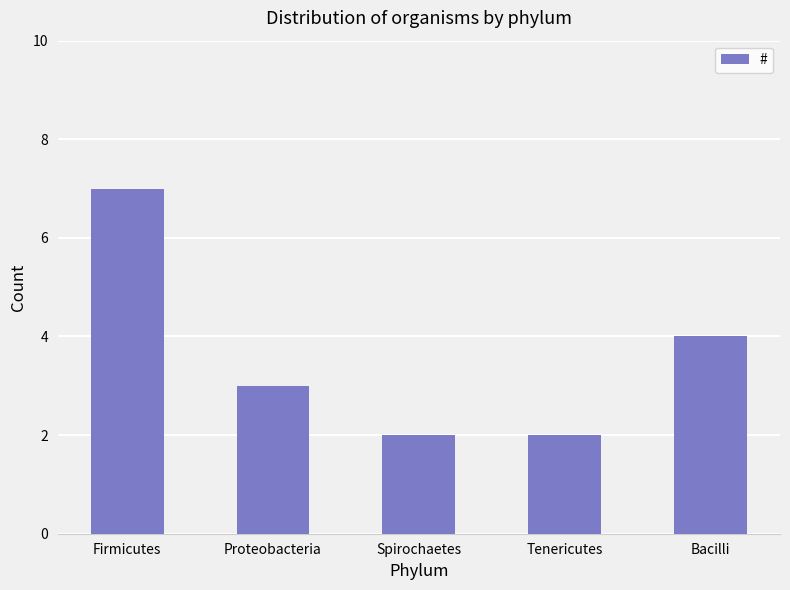

Are the bars horizontal?

No